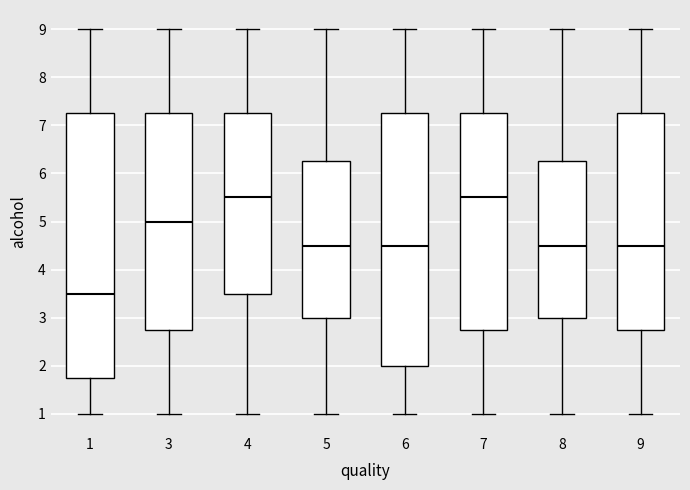

Which box is the tallest, from its lower edge to its upper edge?

1